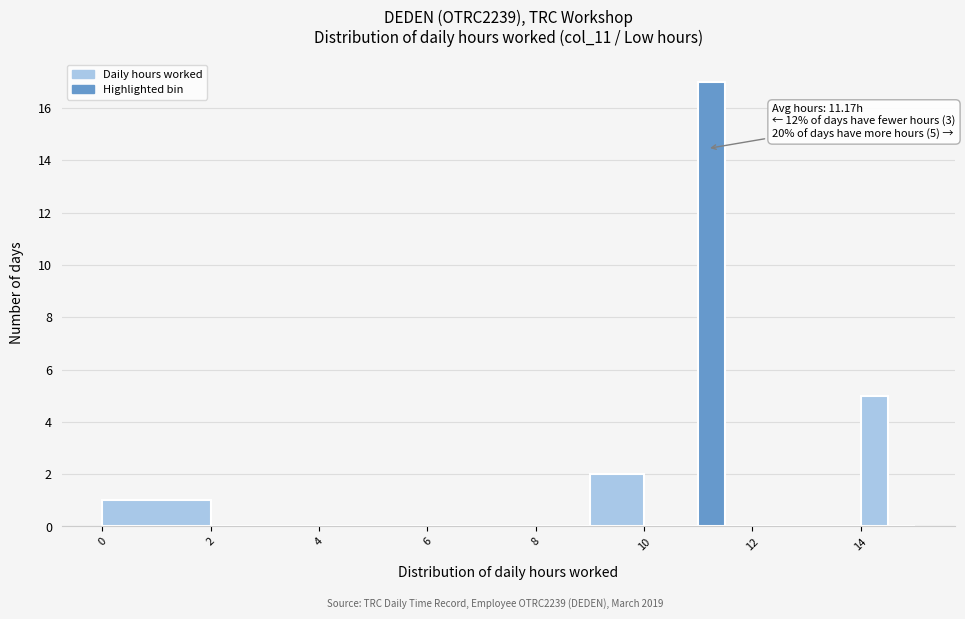

Around what value on the x-axis is the tallest bar? Give the approximate position of its centre, as read against the axis.

11.2